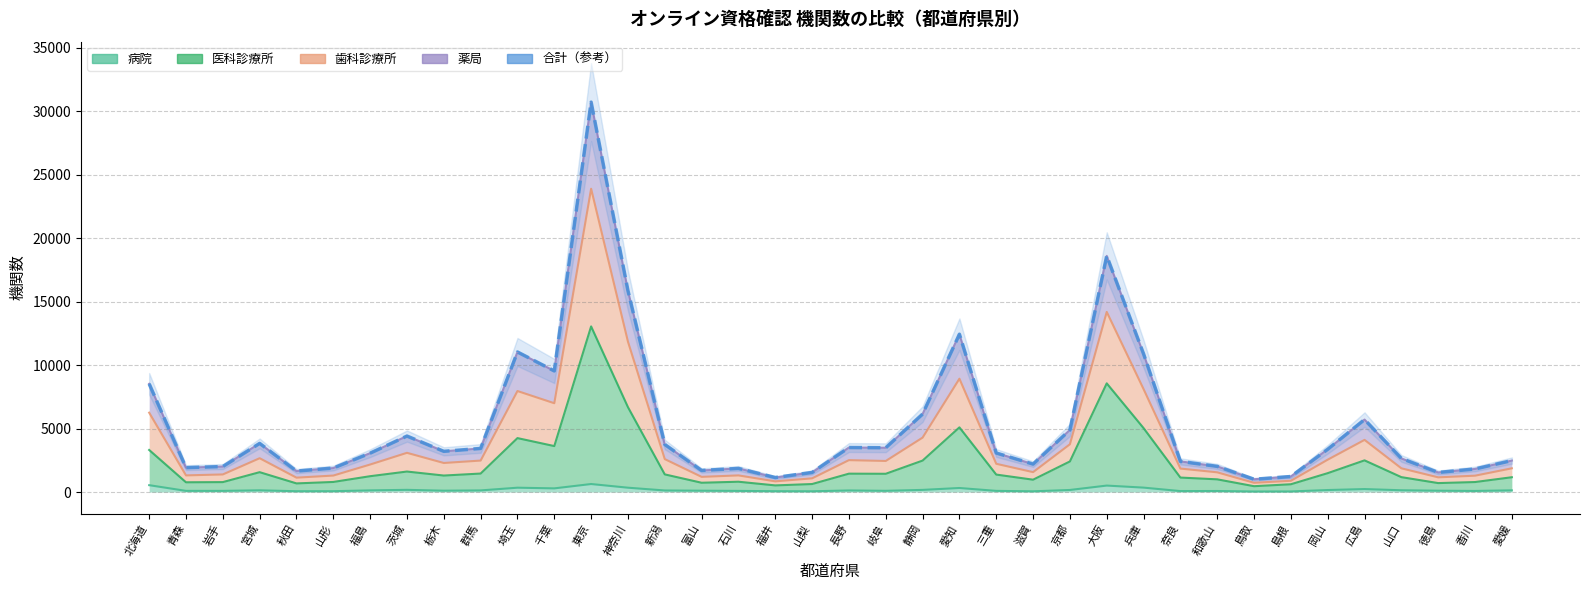

What is the ratio of the value at 愛知 to the value at 山口?

4.7